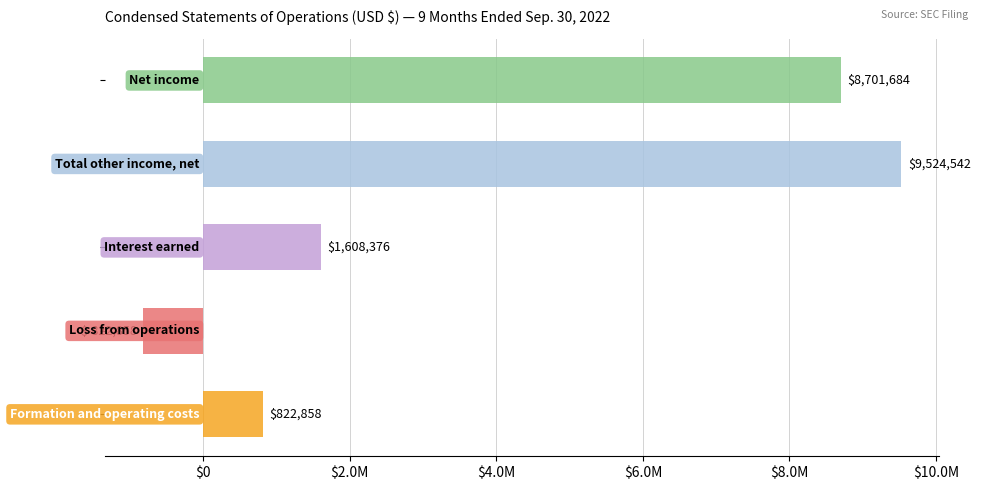

What is the average value?

3966920